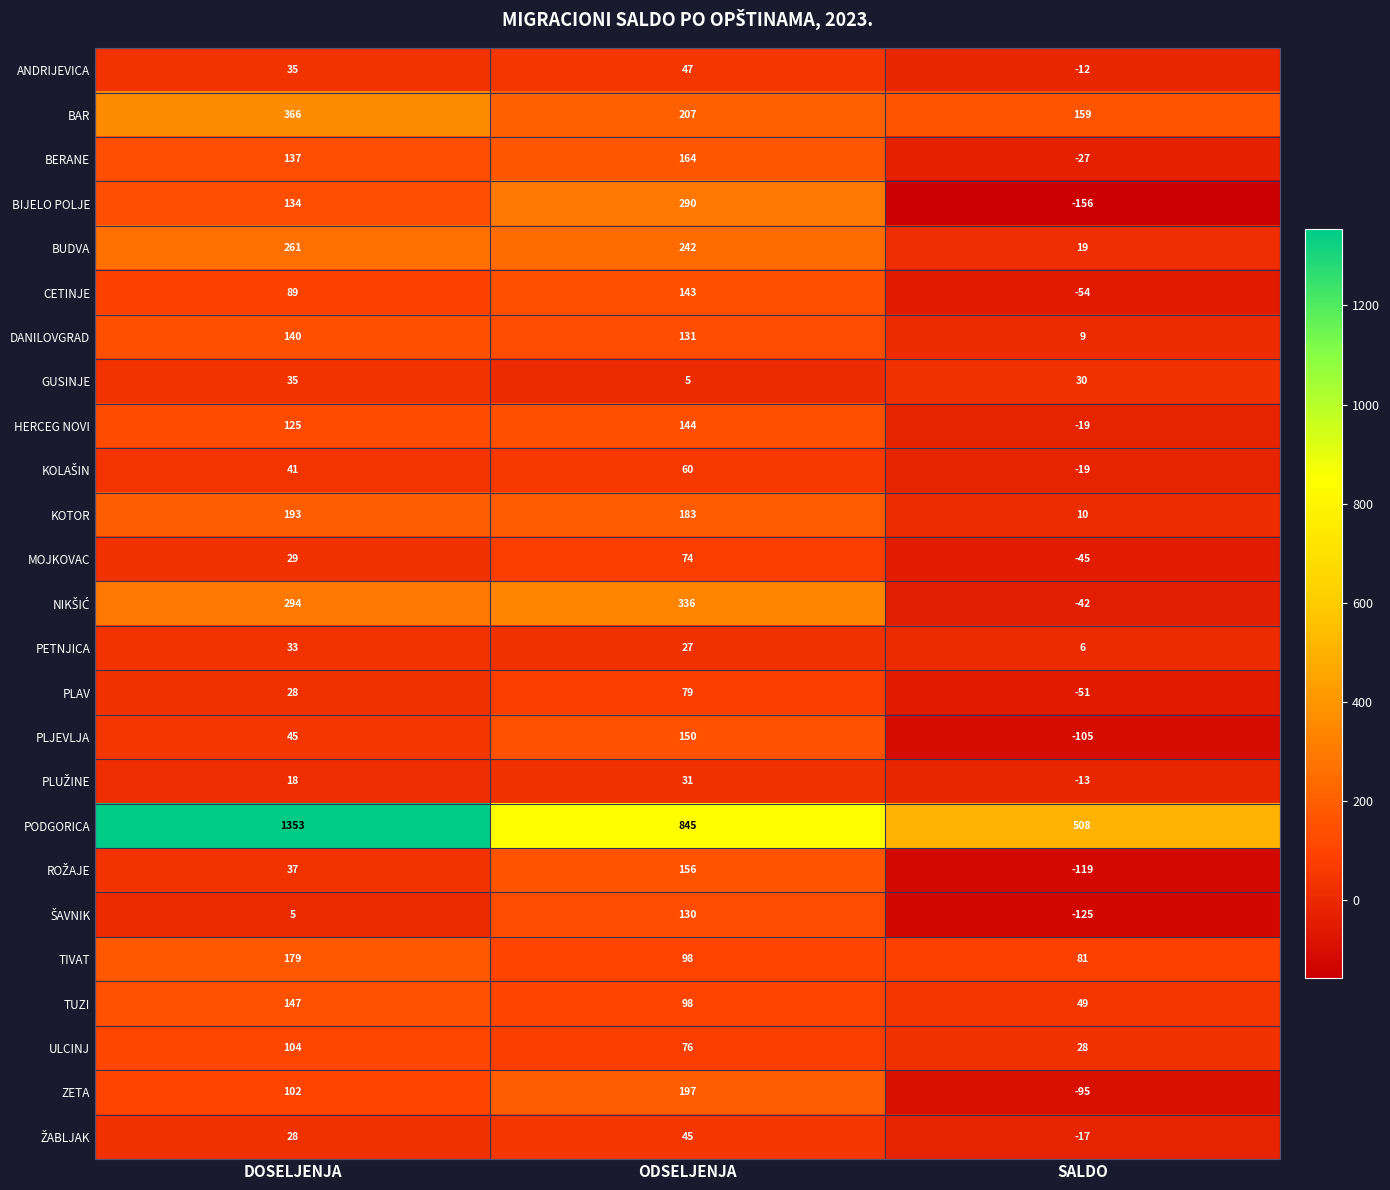

Which label corresponds to the largest value in the chart?

DOSELJENJA